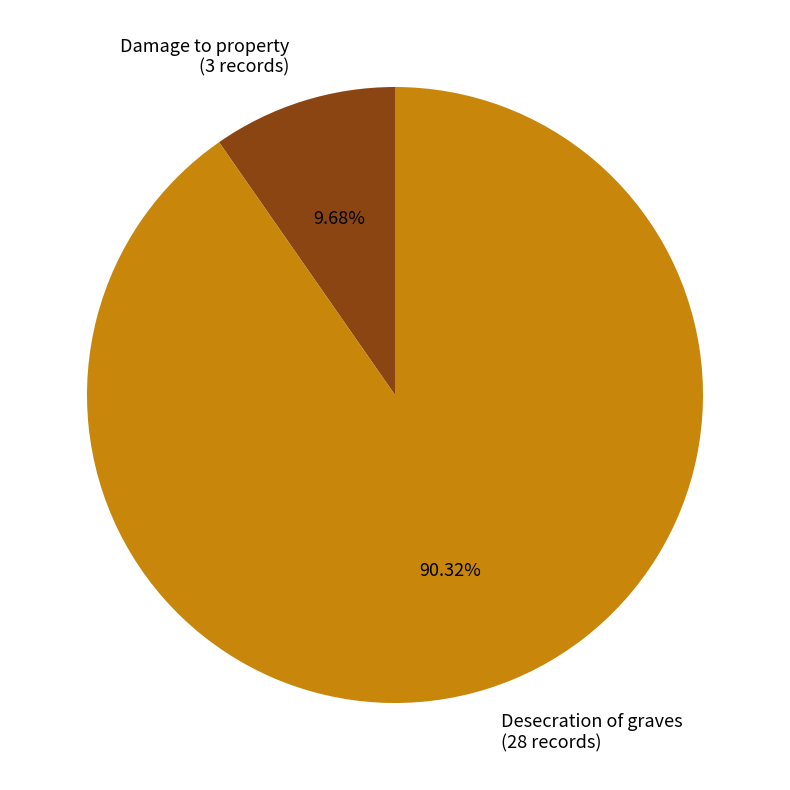

What is the smallest slice in the pie chart?

Damage to property